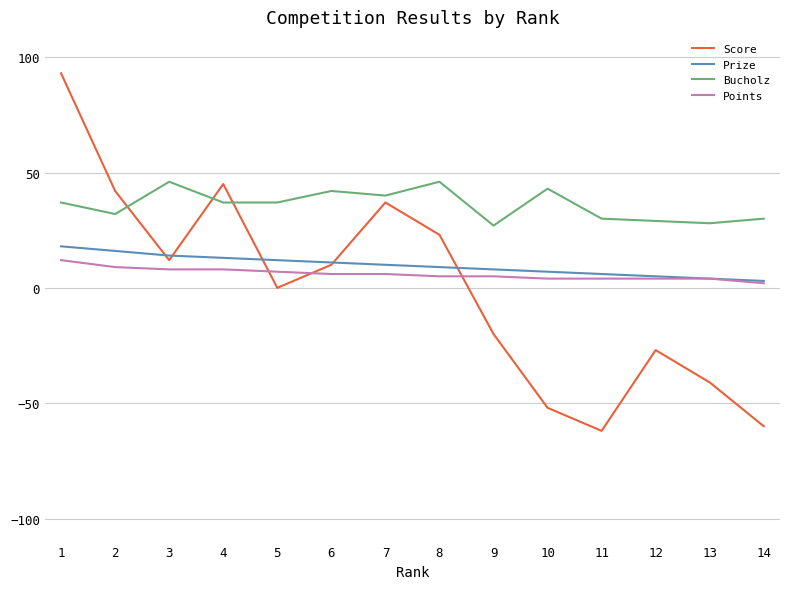

What is the difference between the maximum and second lowest values in the Score series?

153